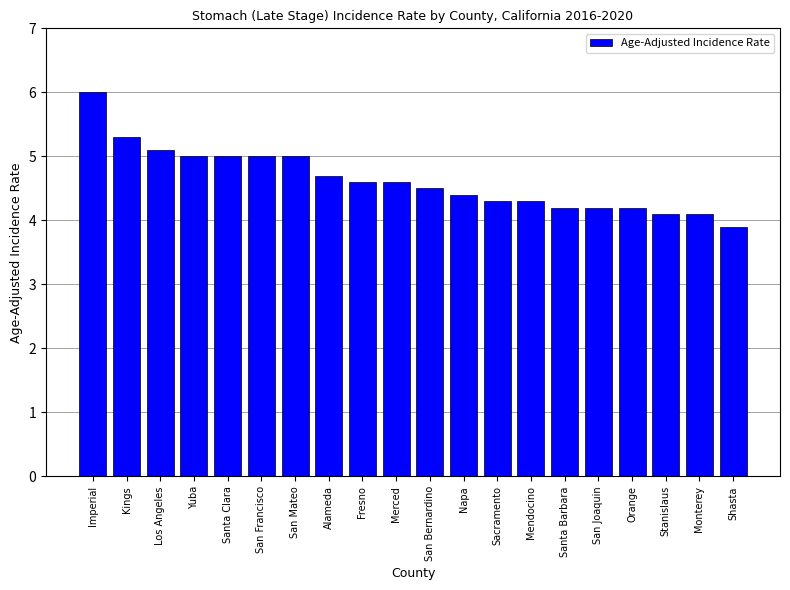

The chart shows a value of 6.1 at Mendocino. True or false?

False